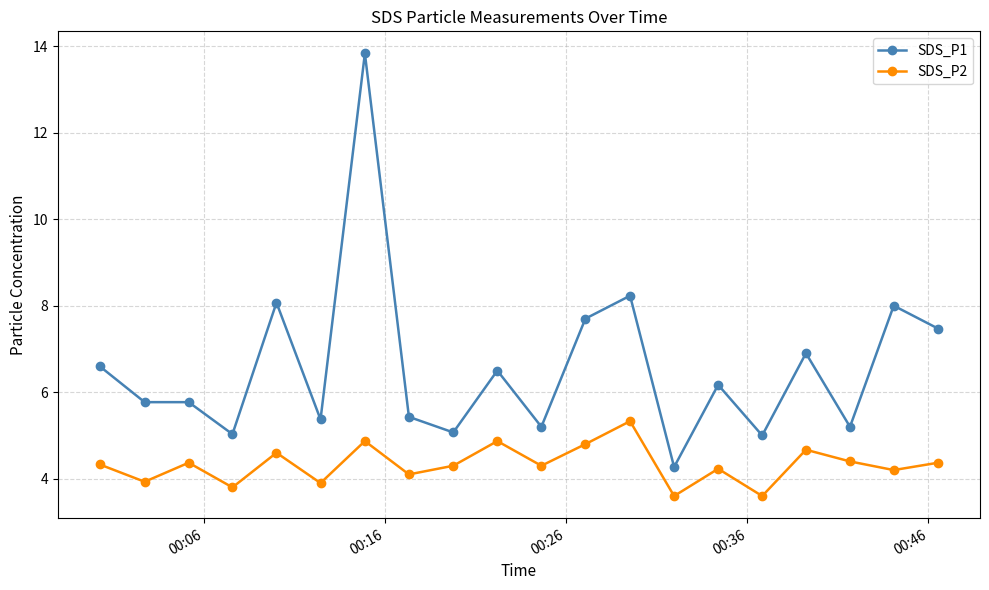

Which series has the widest spread of values?

SDS_P1